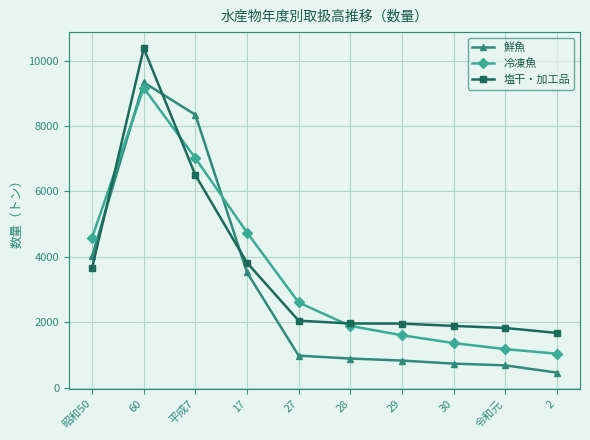

What is the minimum value for 鮮魚?

466